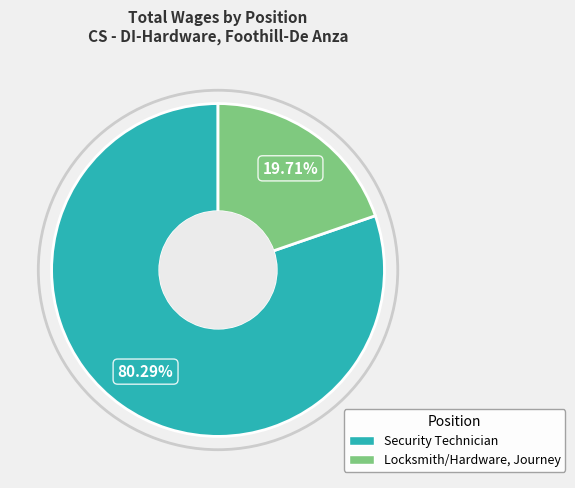

Rank the categories by value from lowest to highest.

Locksmith/Hardware, Journey, Security Technician